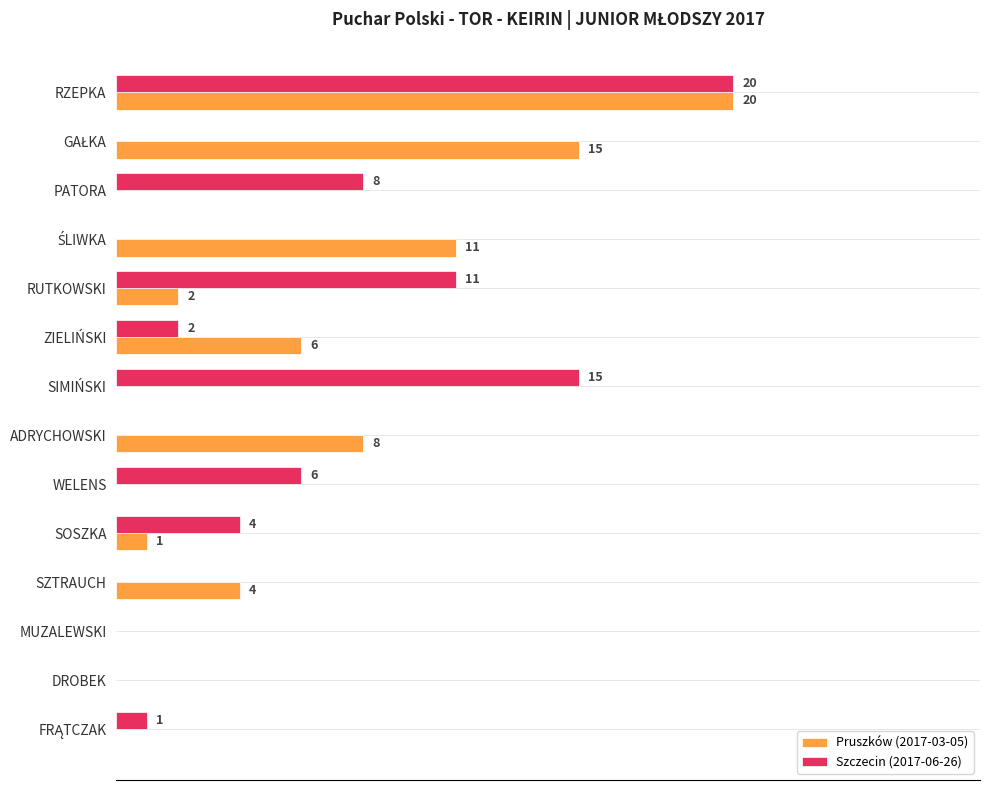

At which category is the sum across all series the highest?

RZEPKA